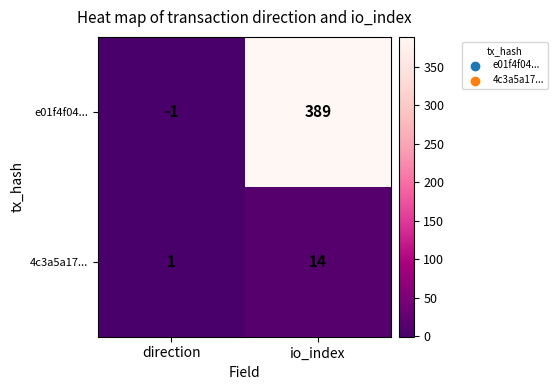

The value of 4c3a5a17... at io_index is 6. True or false?

False